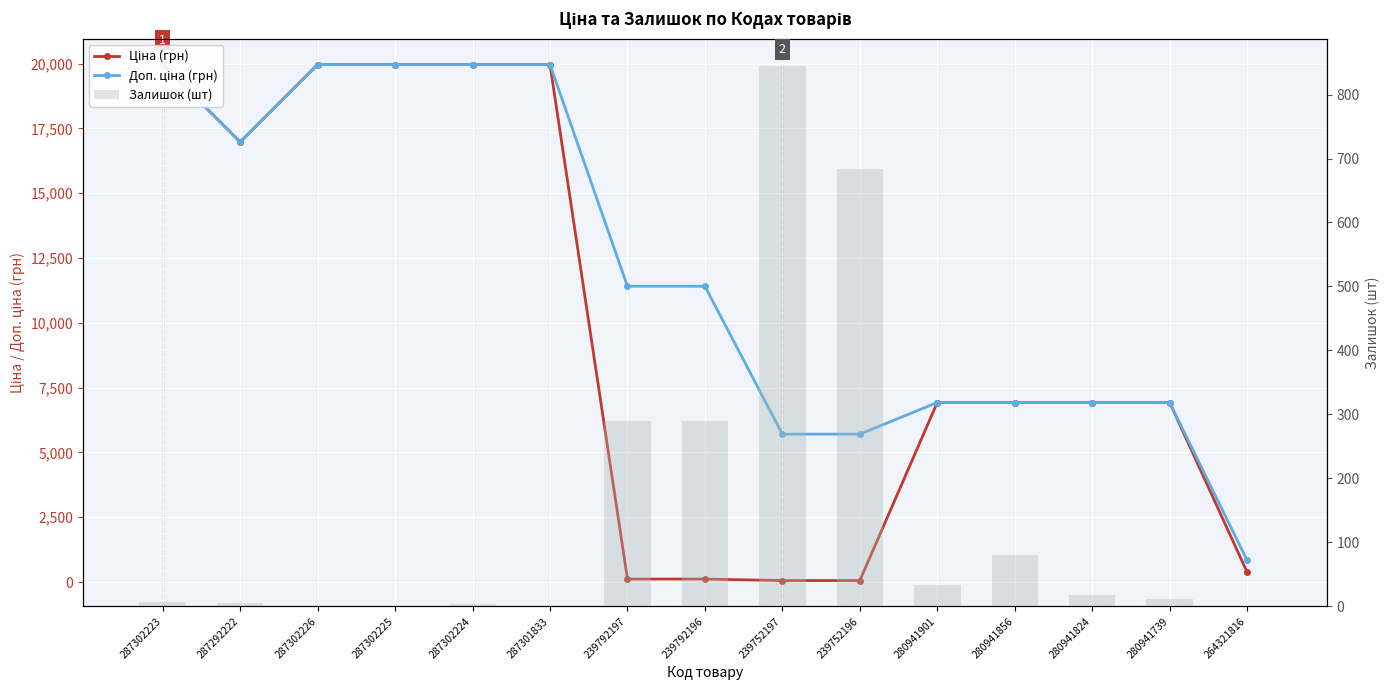

Where is Ціна (грн) nearest to the value 10010?

280941901